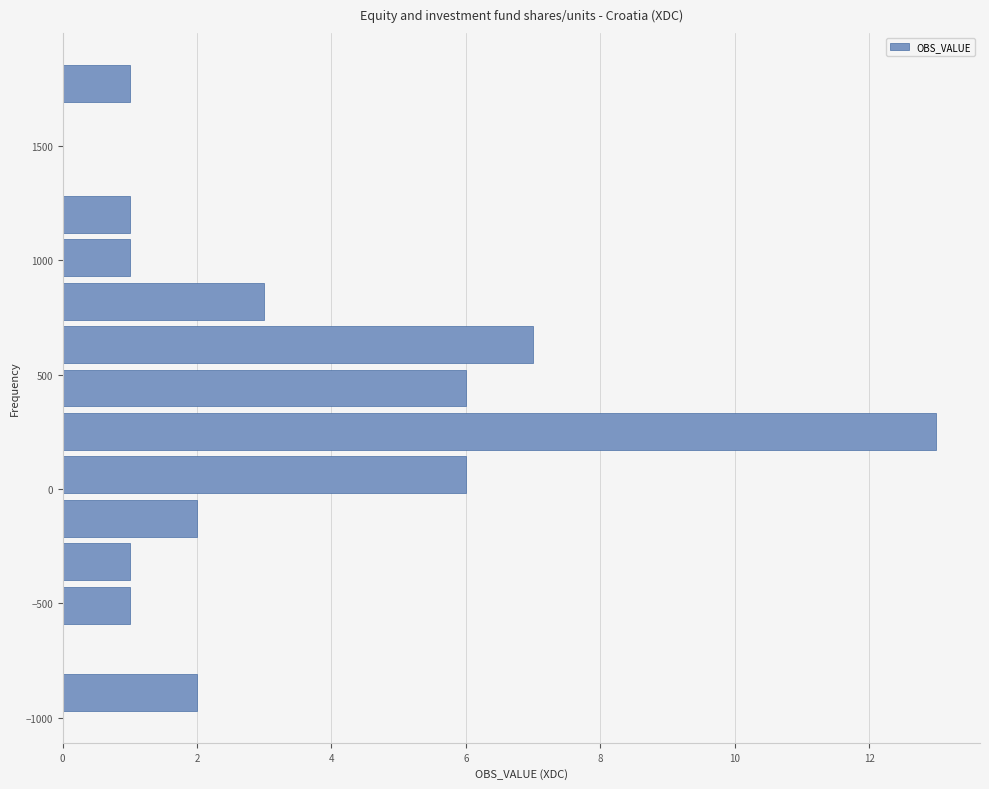

Around what value on the y-axis is the longest bar? Give the approximate position of its centre, as read against the axis.

250